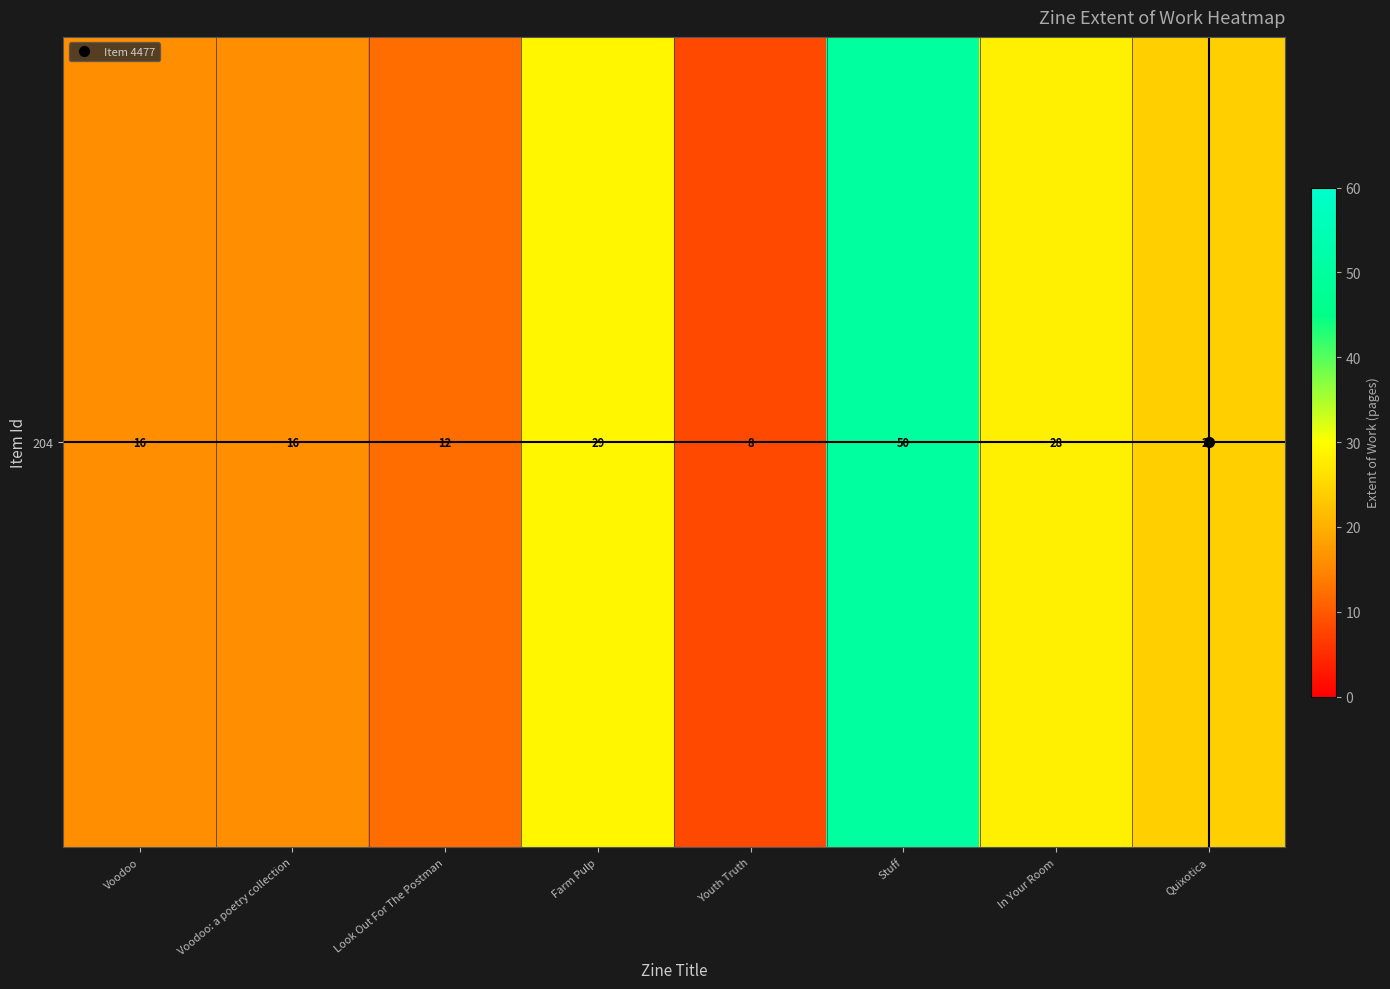

Reading right to left, what are all the values shown in this chart?

Quixotica=24	In Your Room=28	Stuff=50	Youth Truth=8	Farm Pulp=29	Look Out For The Postman=12	Voodoo: a poetry collection=16	Voodoo=16